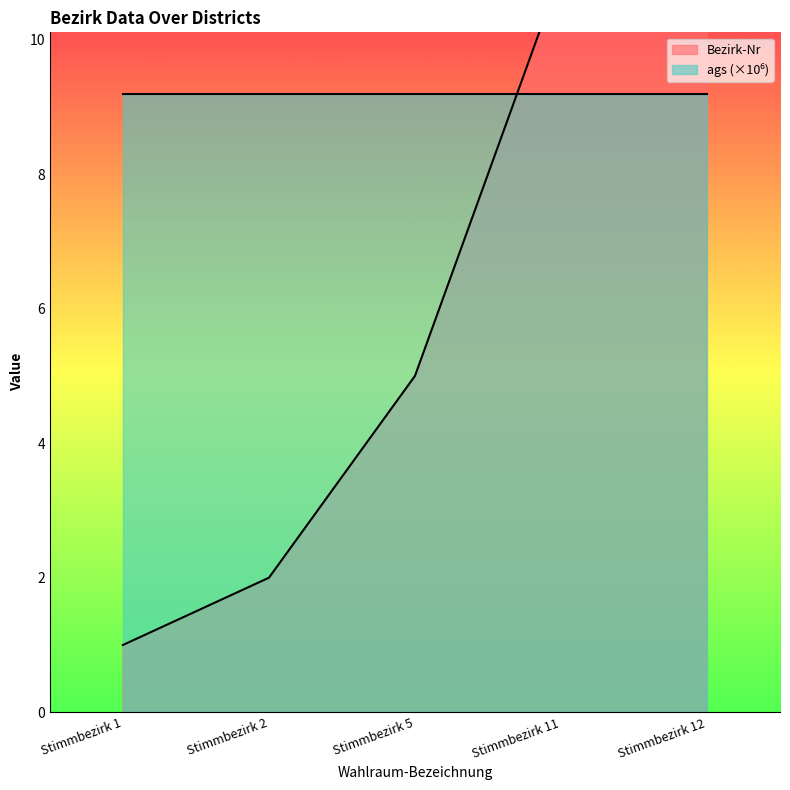

Reading left to right, what are all the values shown in this chart?

1	2	5	11	12